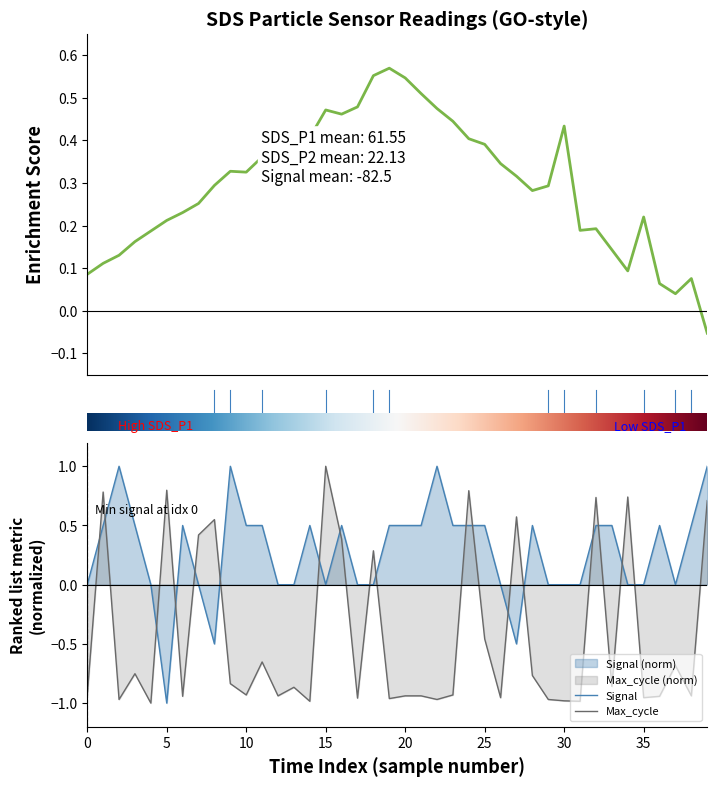

What is the highest value of the Max_cycle series?

1.0